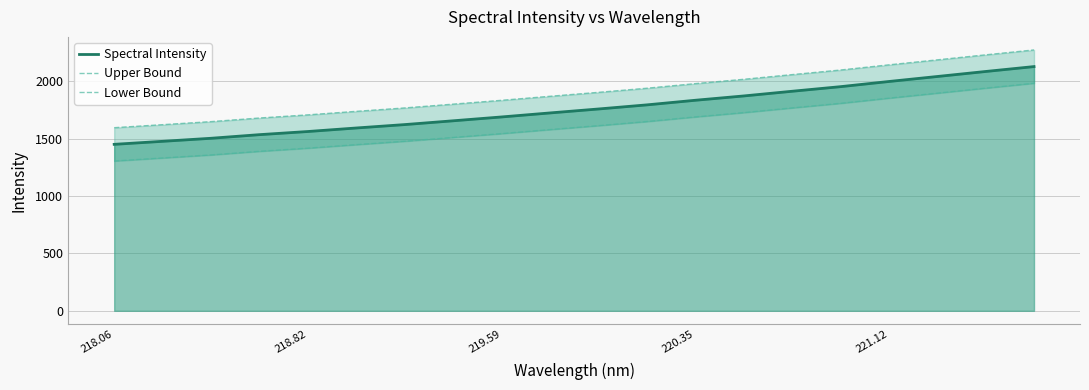

What is the highest value of the Spectral Intensity series?

2127.4